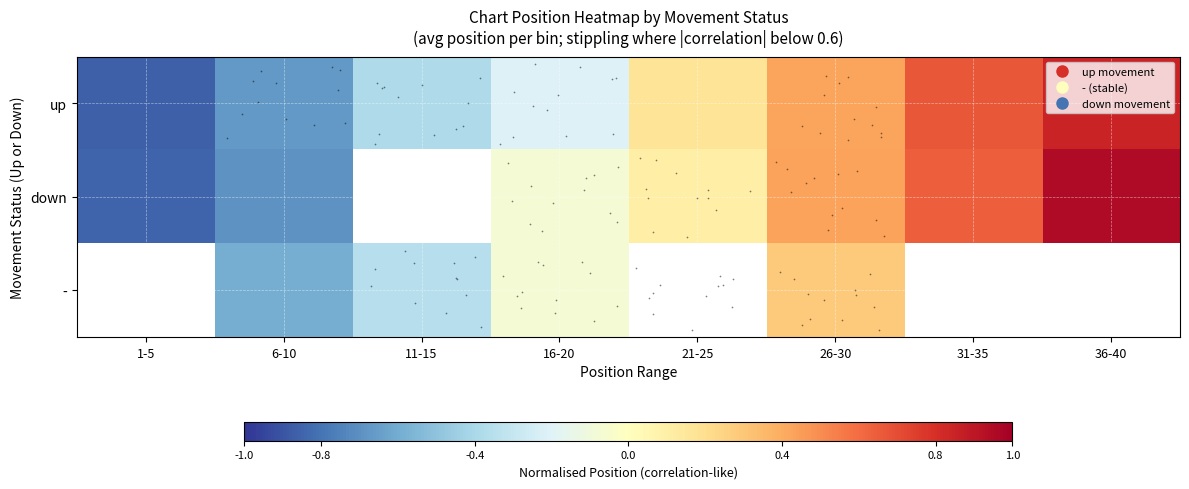

How many data points in up are above 0?

4